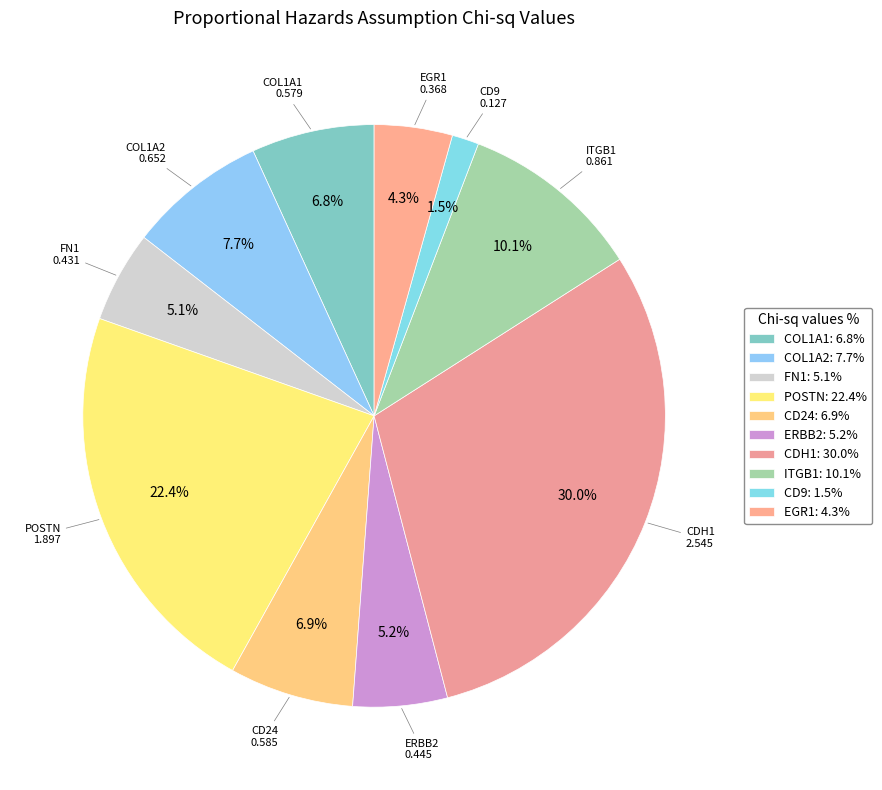

What portion of the pie excludes ERBB2?

94.8%